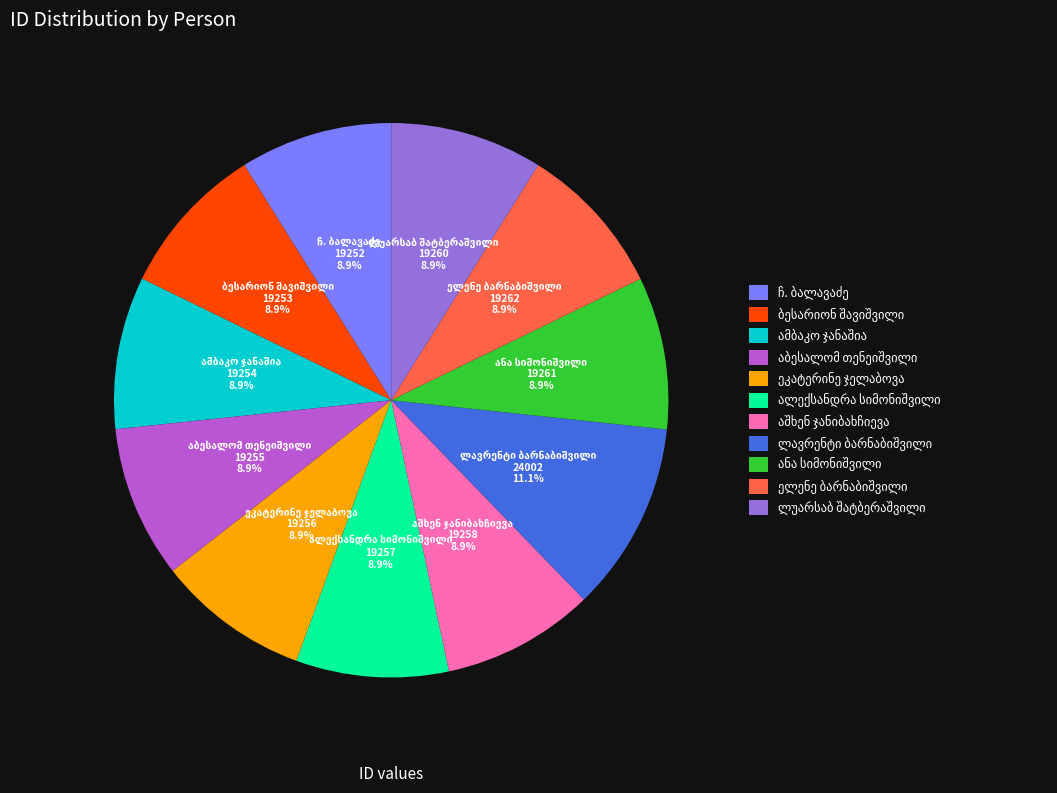

Is there a majority slice in this chart?

No